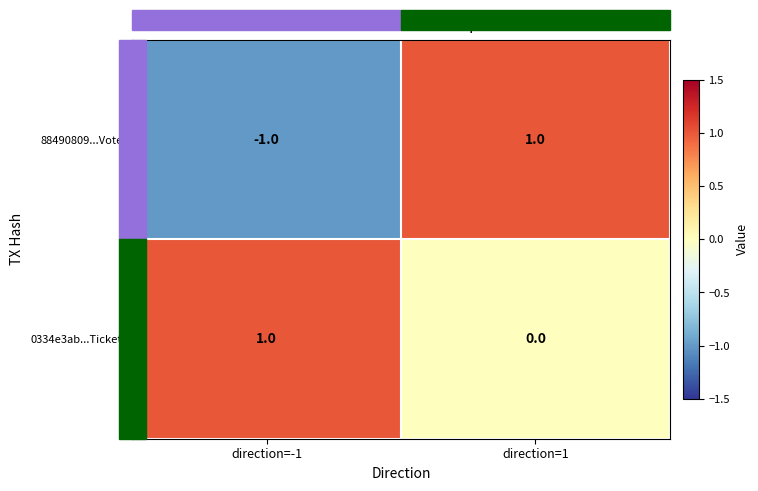

Which series has the largest total across all categories?

0334e3ab...Ticket